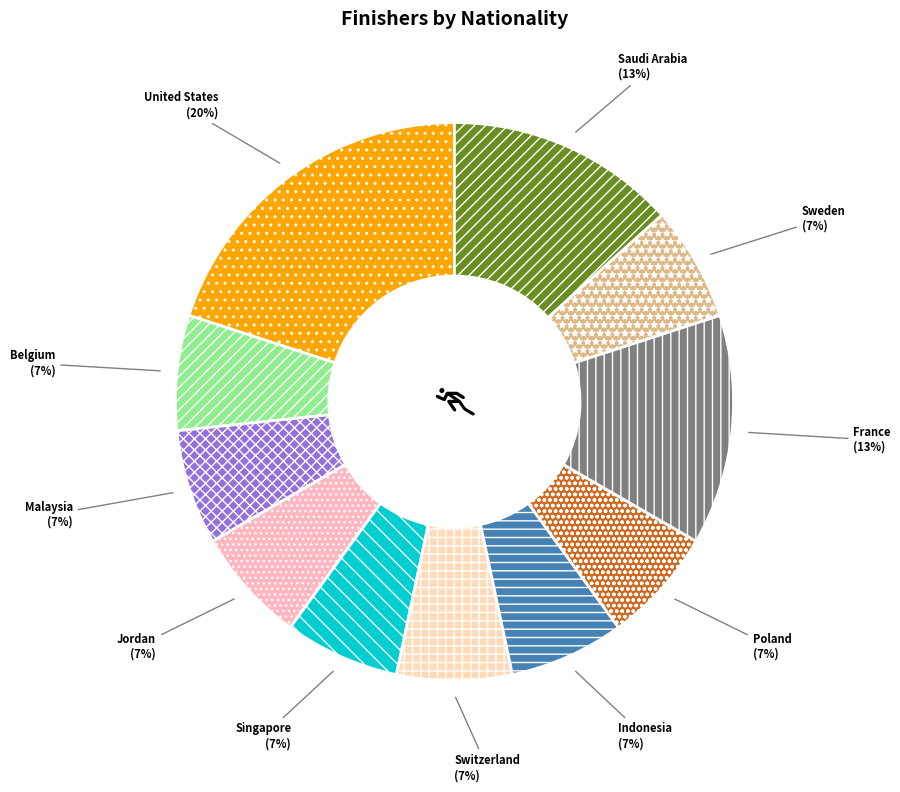

Is United States the majority of the pie?

No